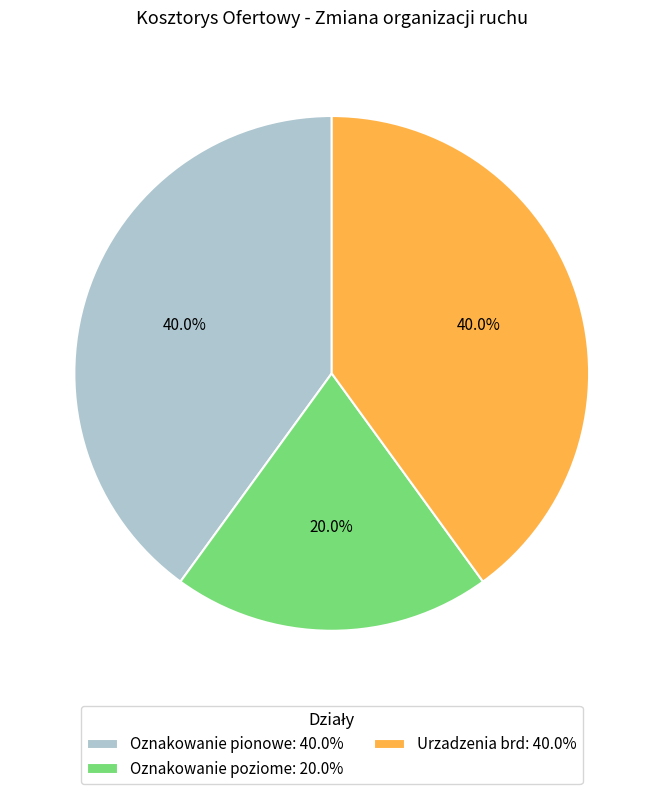

True or false: Oznakowanie pionowe accounts for 40% of the total.

True